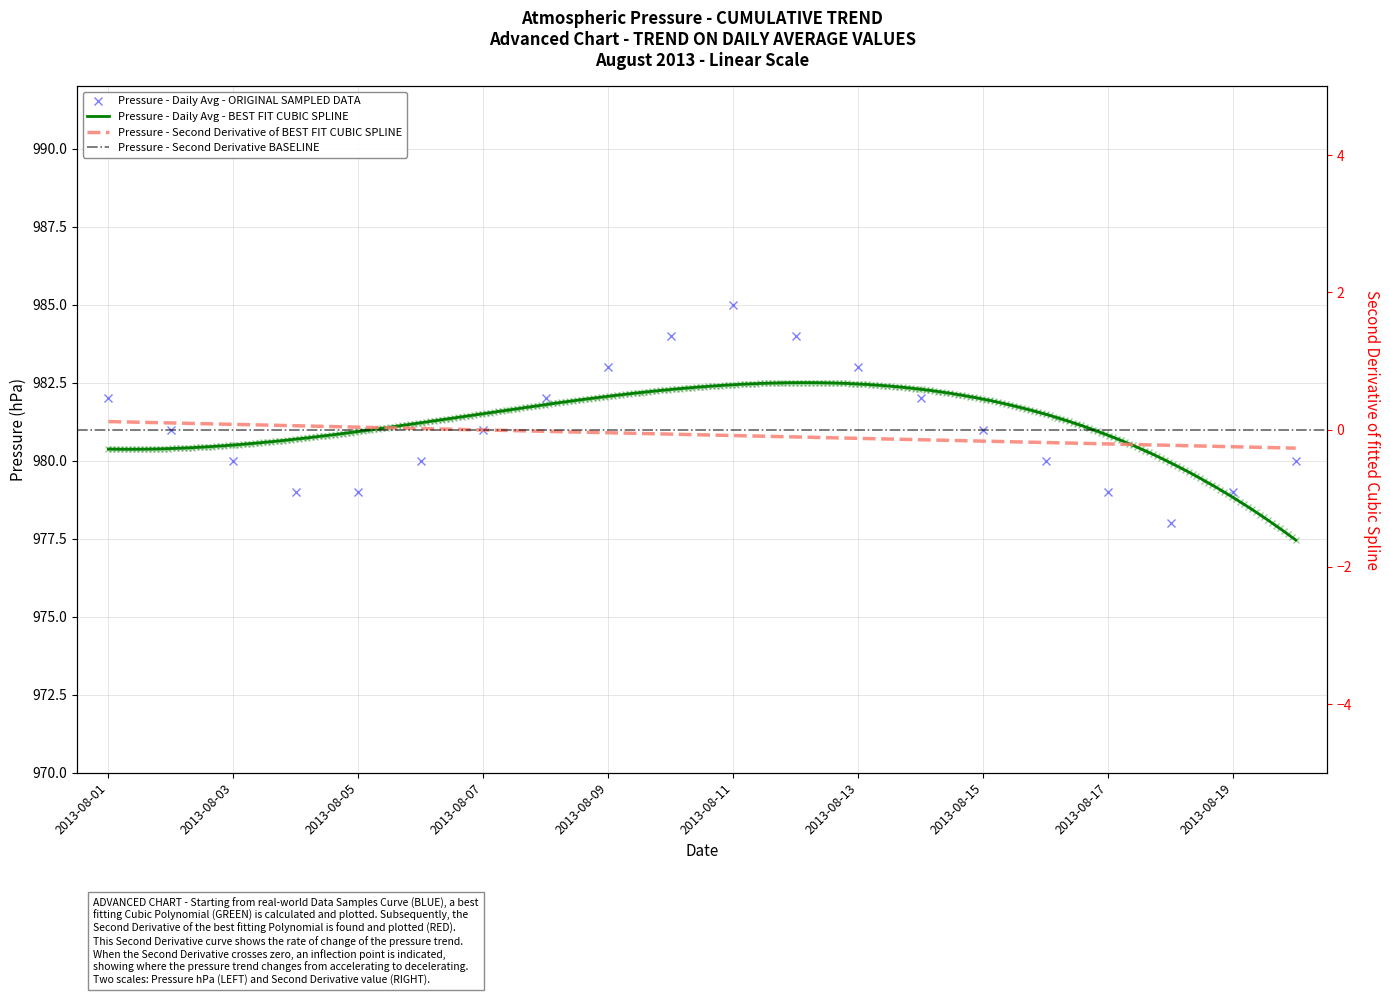

Is it true that the value at 2013-08-13 is 983?

True